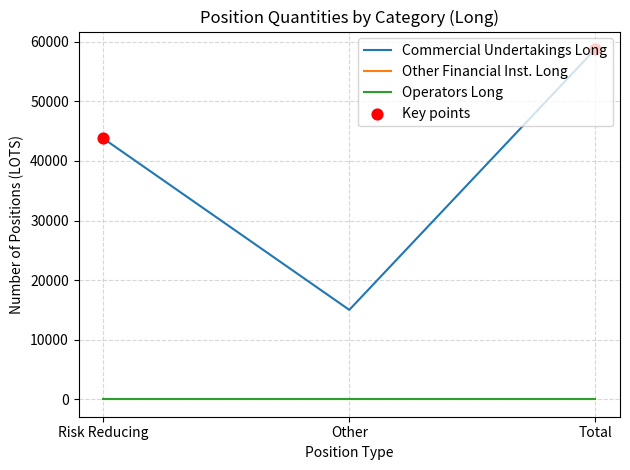

Is this an area chart (filled region under the line)?

No